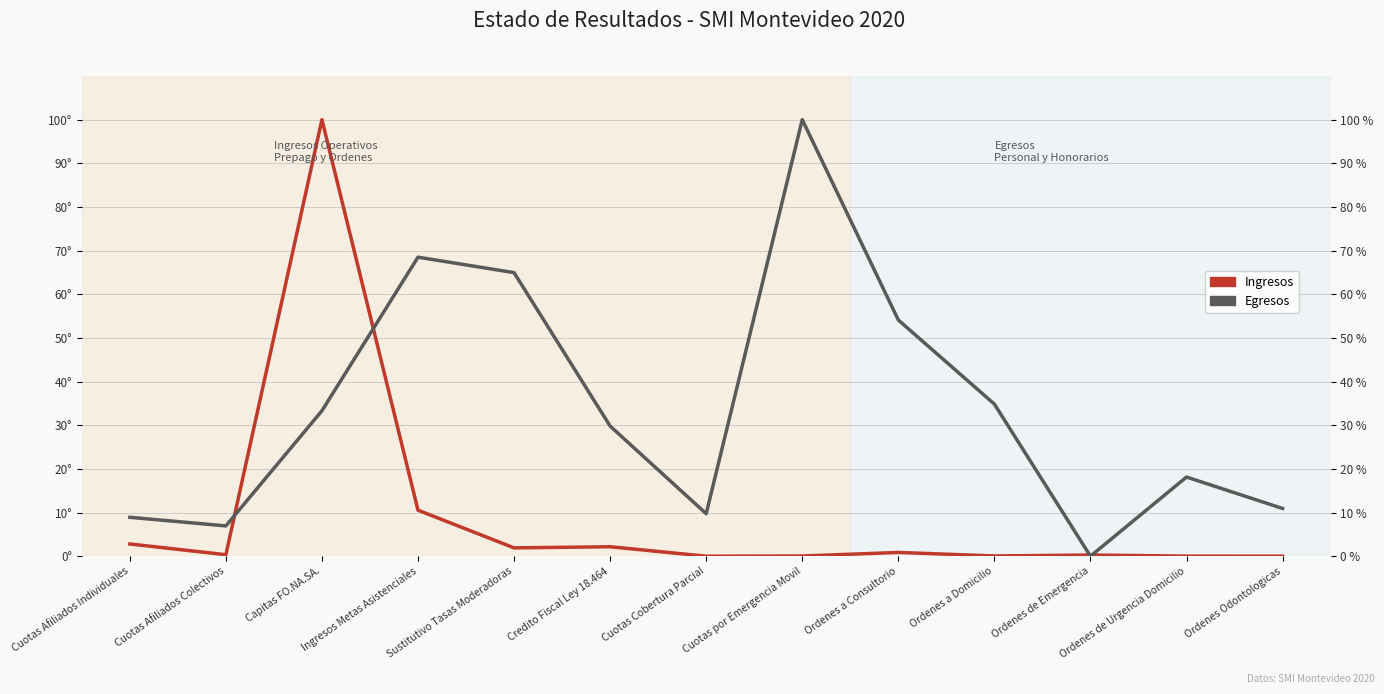

At how many categories does at least one series exceed 55?

4